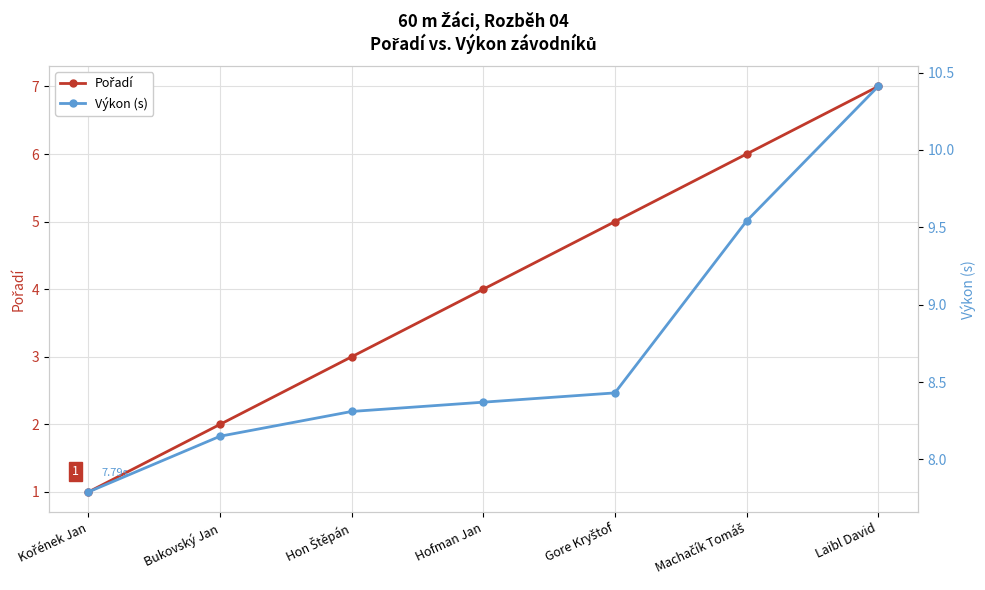

True or false: Výkon (s) and Pořadí cross at least once.

False